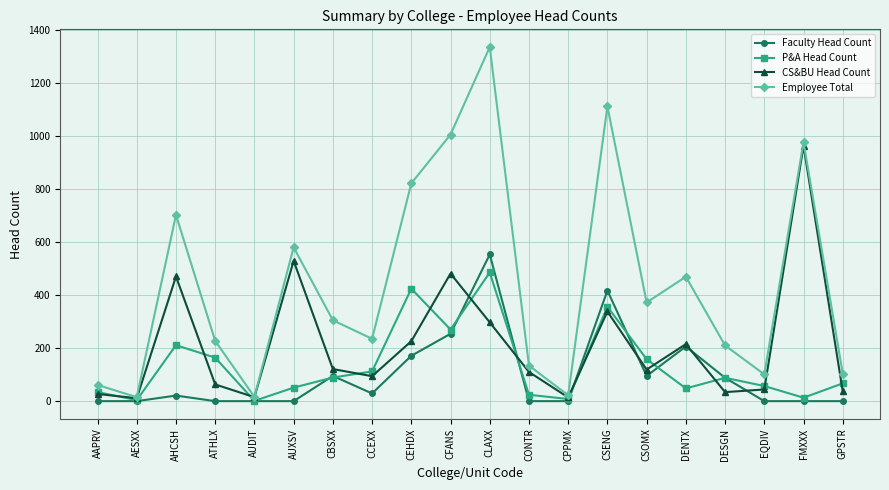

Is it true that Faculty Head Count equals 622 at CSENG?

False